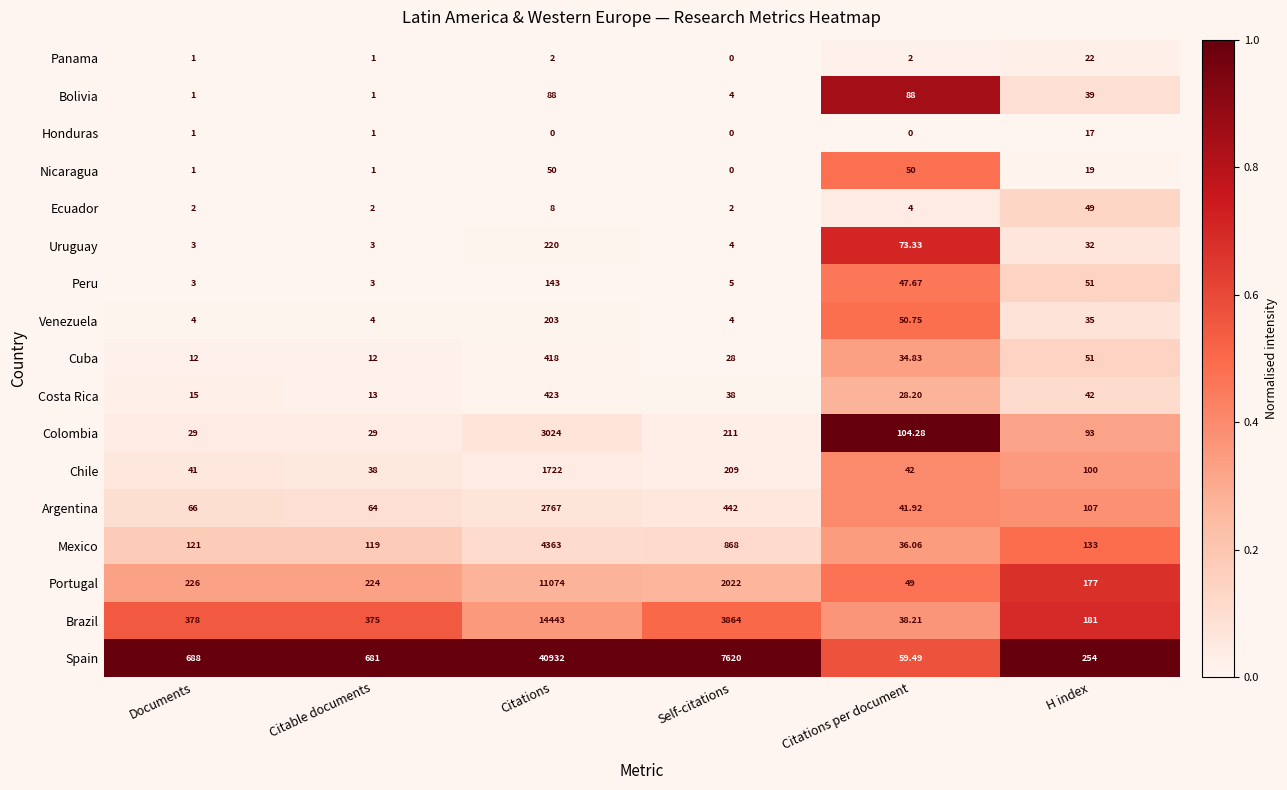

Rank the series by their maximum value, from highest to lowest.

Spain, Brazil, Portugal, Mexico, Colombia, Argentina, Chile, Costa Rica, Cuba, Uruguay, Venezuela, Peru, Bolivia, Nicaragua, Ecuador, Panama, Honduras